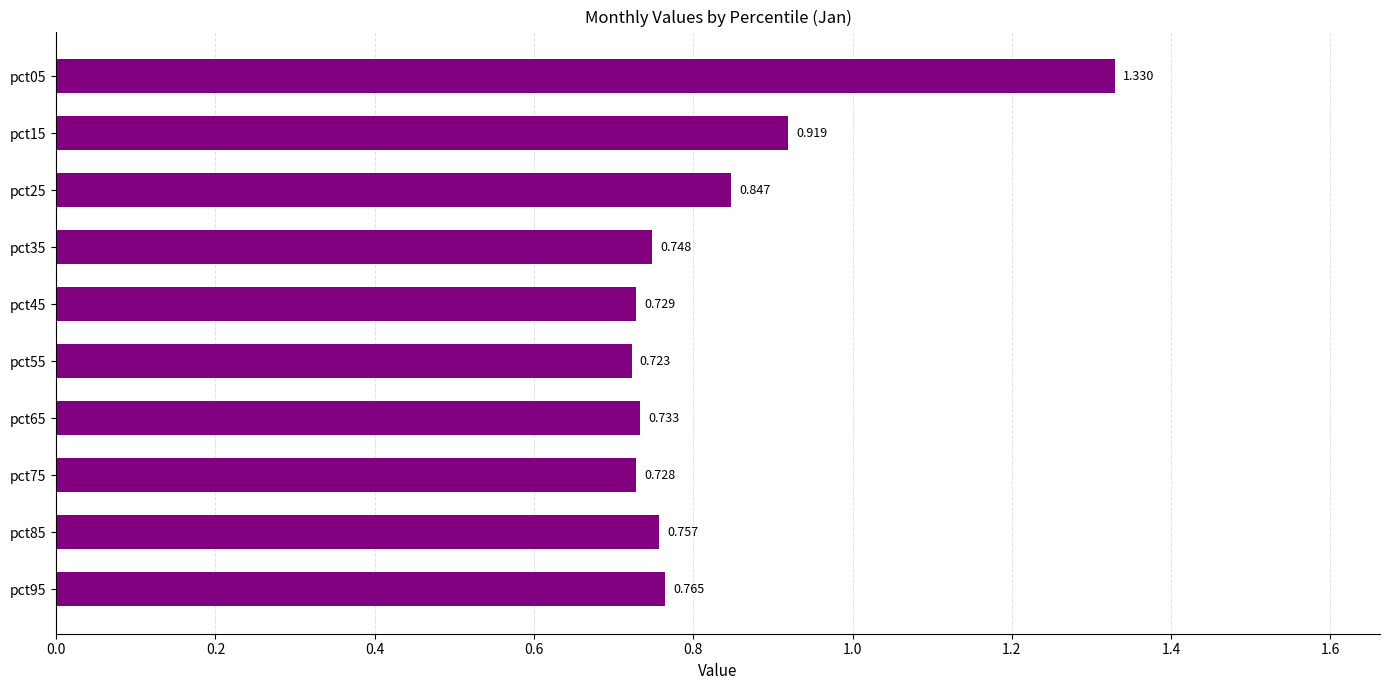

What is the average value?

0.8